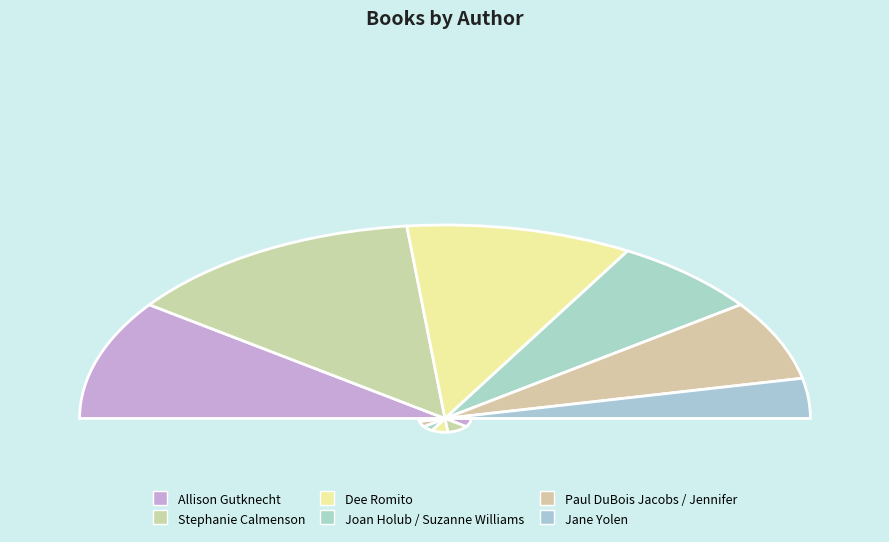

To the nearest percent, what is the average slice percentage?

17%